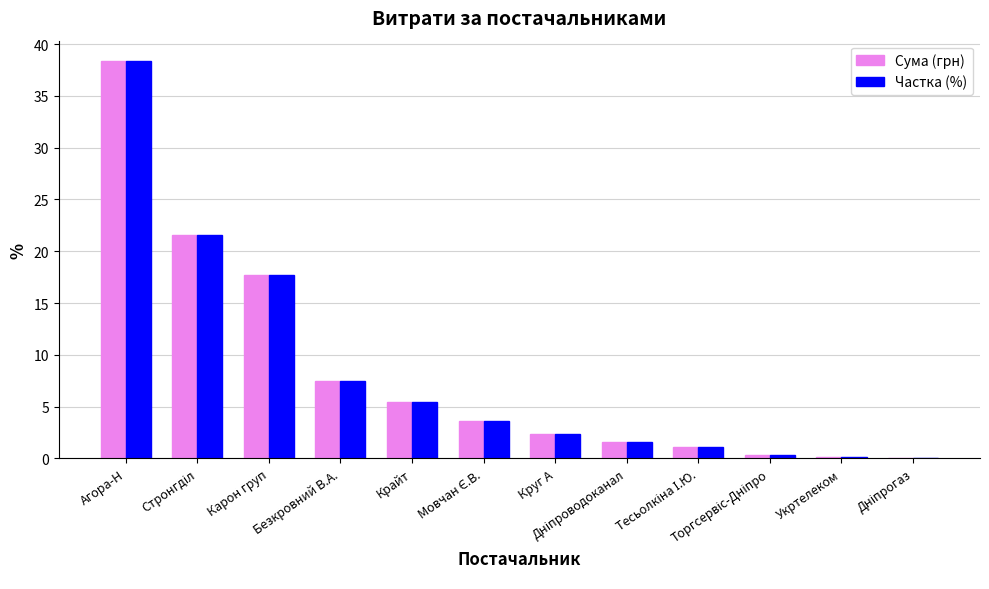

What is the greatest value displayed?

38.4